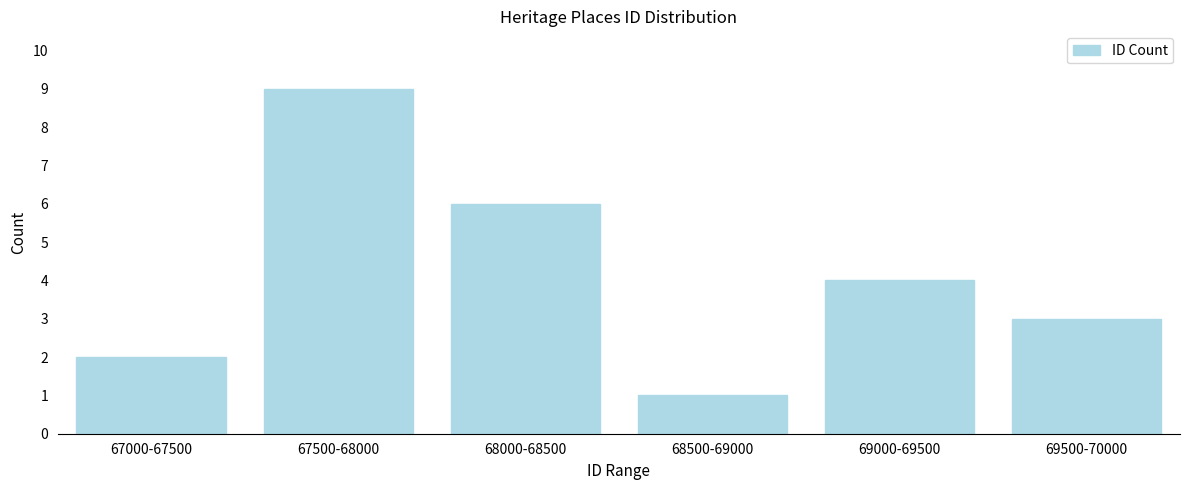

Reading right to left, what are all the values shown in this chart?

69500-70000=3	69000-69500=4	68500-69000=1	68000-68500=6	67500-68000=9	67000-67500=2